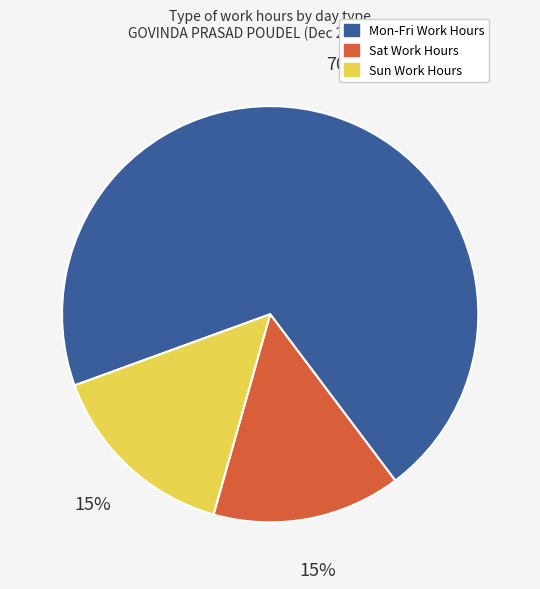

The Sun Work Hours slice represents 15% of the pie. True or false?

True